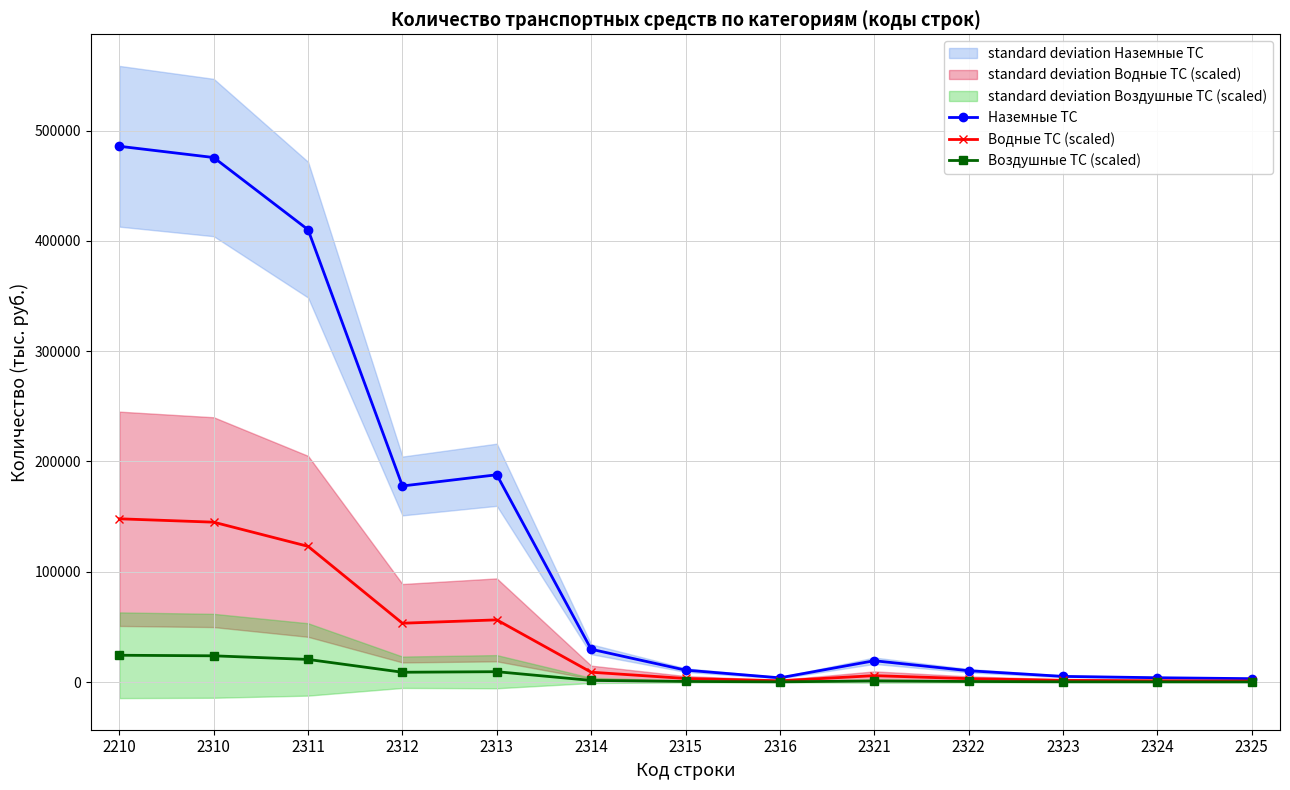

How many data points does each series have?

13